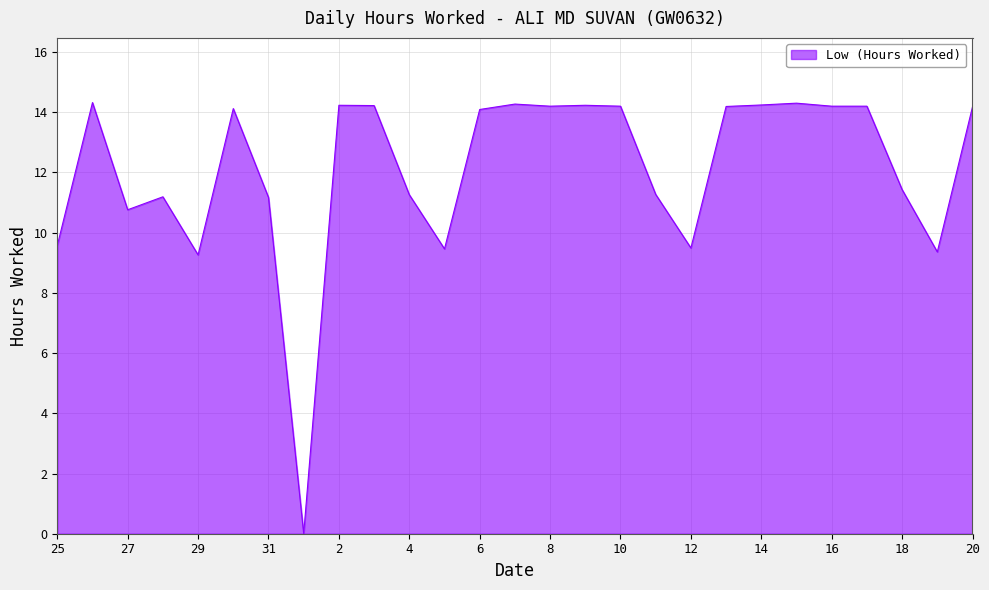

Is this an area chart (filled region under the line)?

Yes